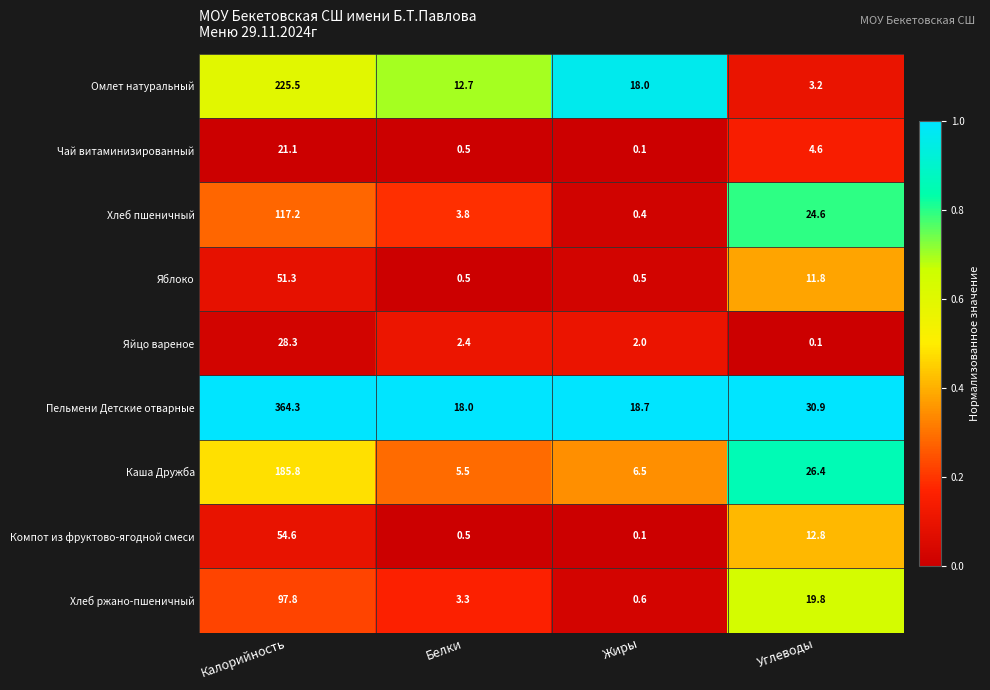

At which label does Хлеб пшеничный first exceed 24?

Калорийность